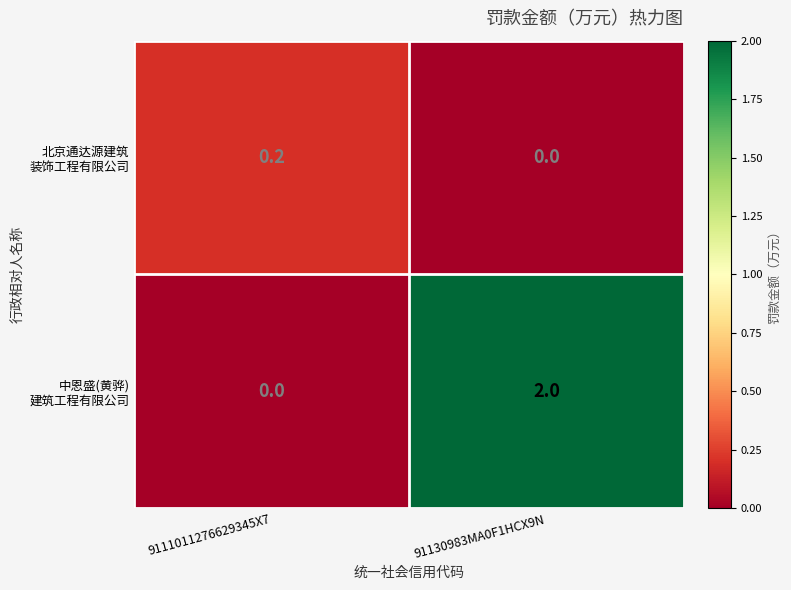

How many data points does each series have?

2